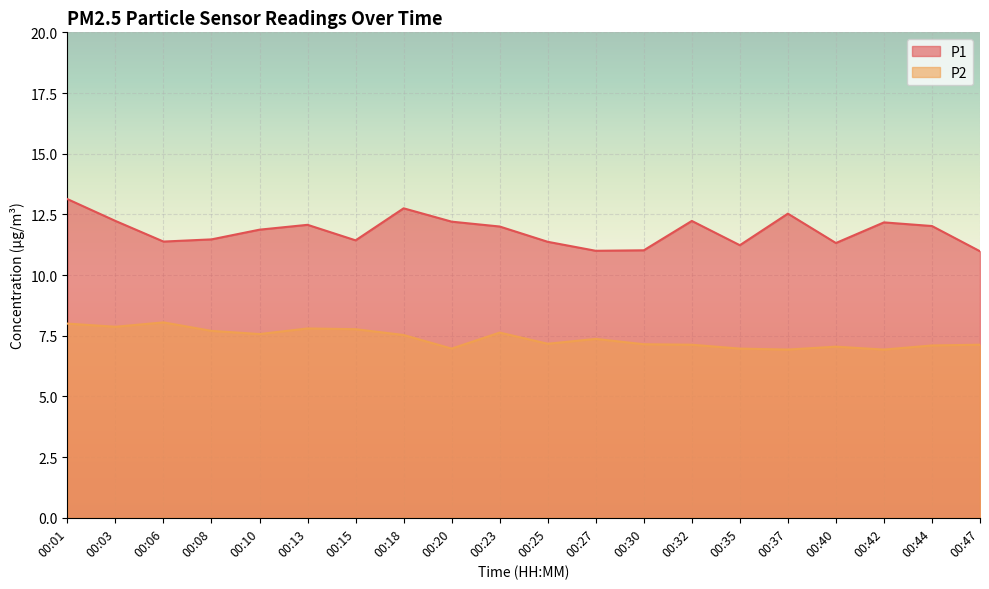

Where is P1 nearest to the value 12?

00:23